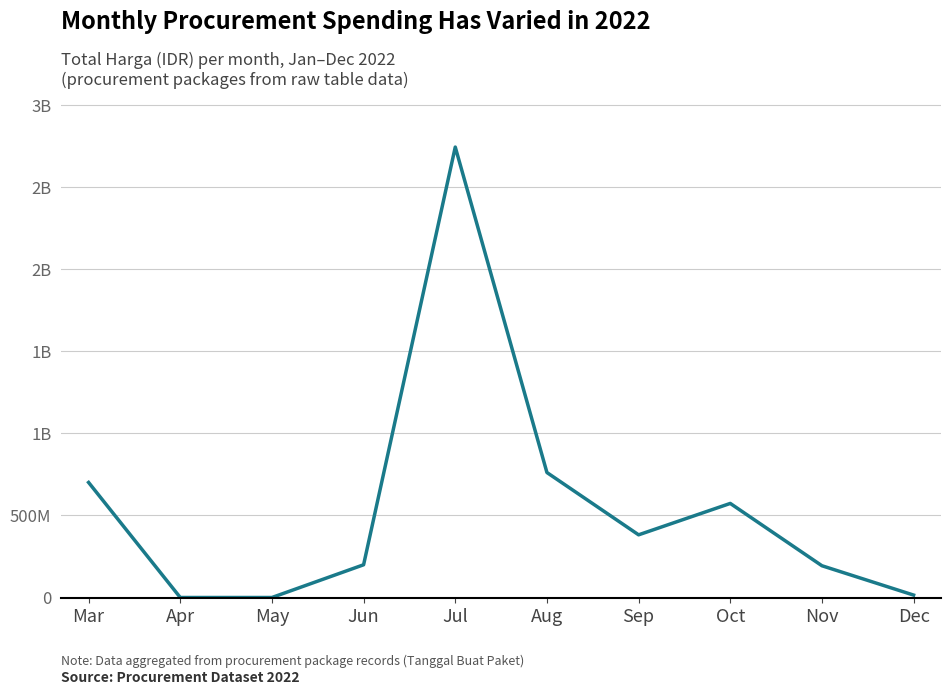

The value at Mar is 700309030. True or false?

True